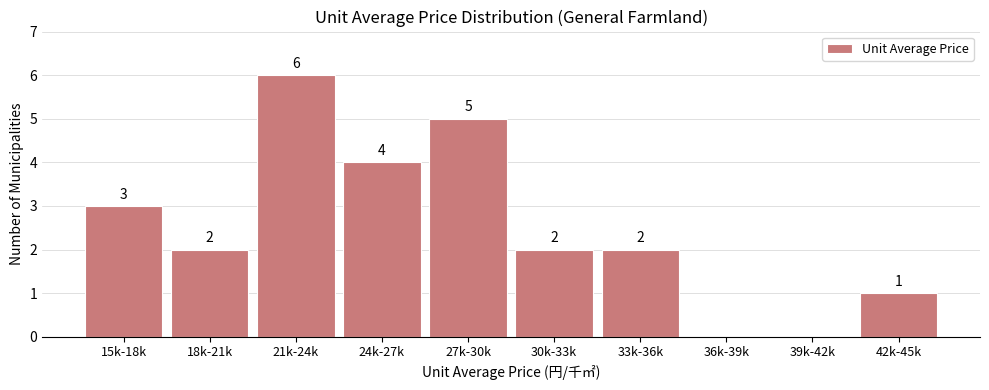

Is it true that the value at 18k-21k is 4?

False